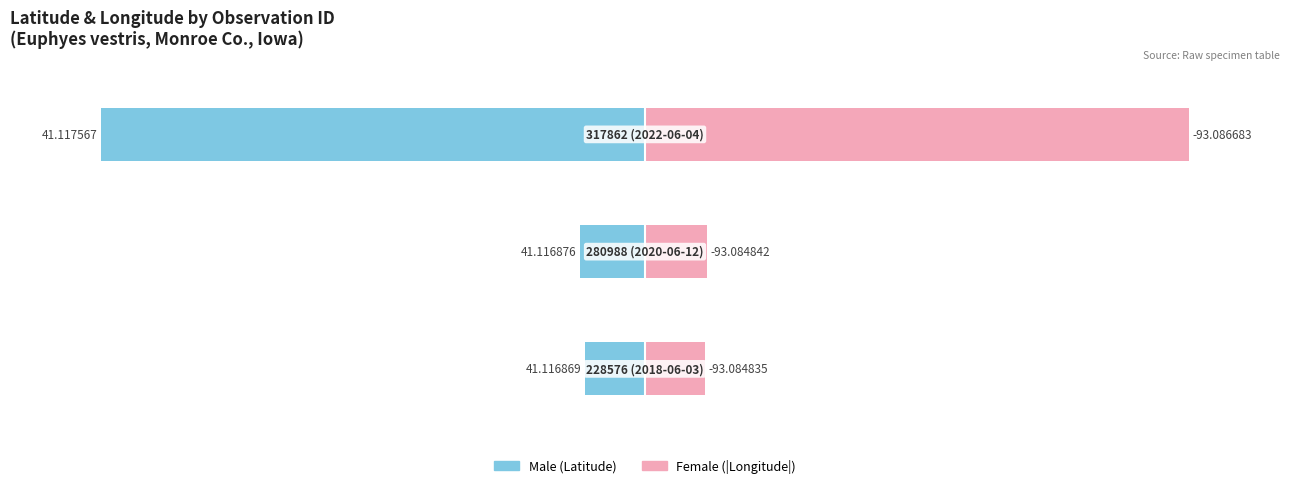

Between 0 and 2, which series saw the biggest shift?

Female